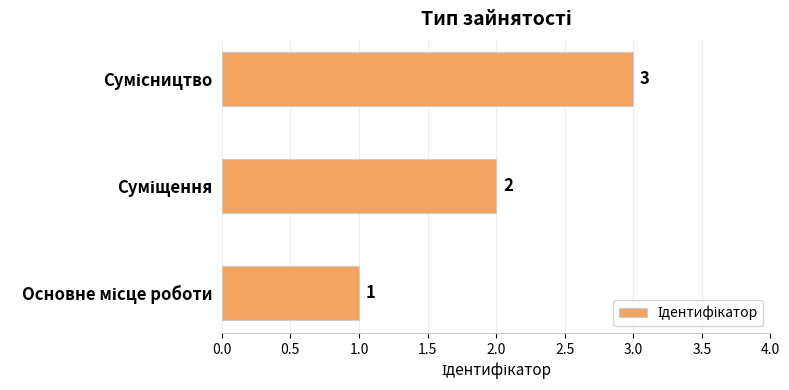

How many data points are less than 2?

1